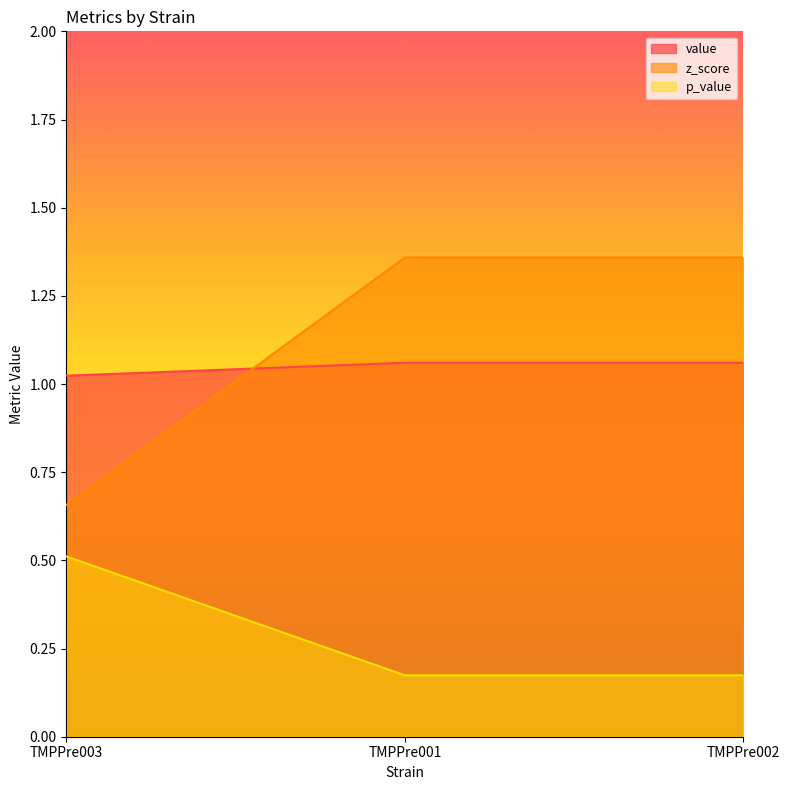

Which category has the lowest value across all series?

TMPPre001